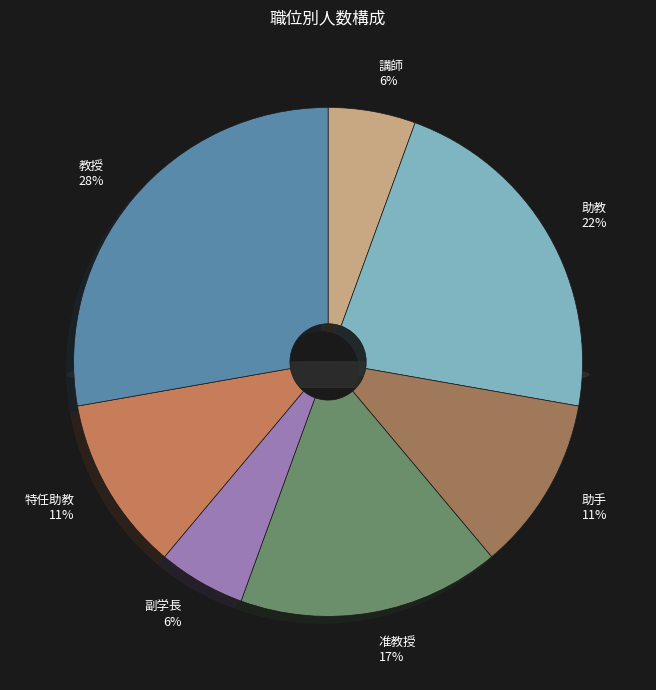

Does any single category account for the majority?

No